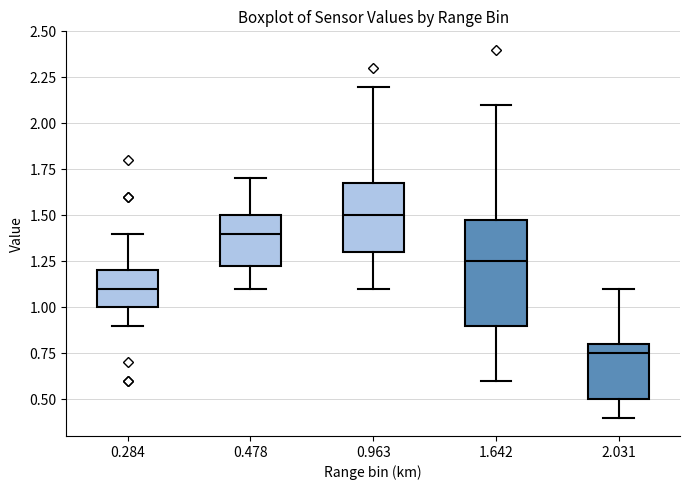

Where is the lower edge of the box at x = 2.031 on the y-axis? The values are not printed on the chart, so give them approximately, as read against the axis.

0.50